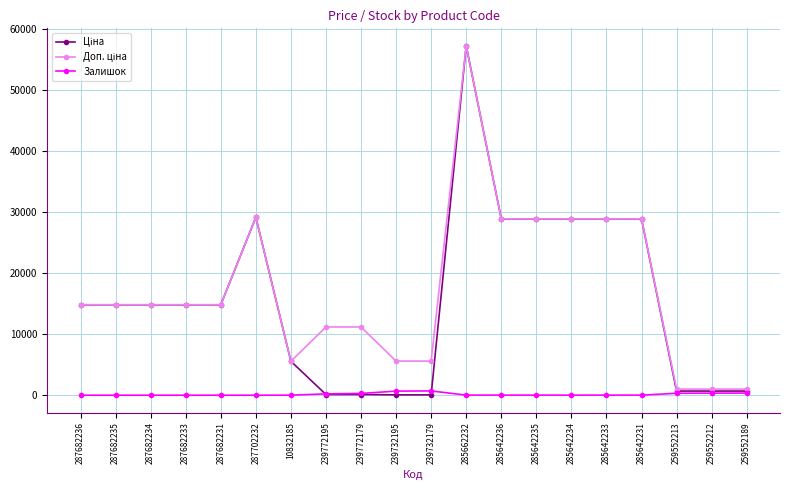

At how many categories does at least one series exceed 30970?

1